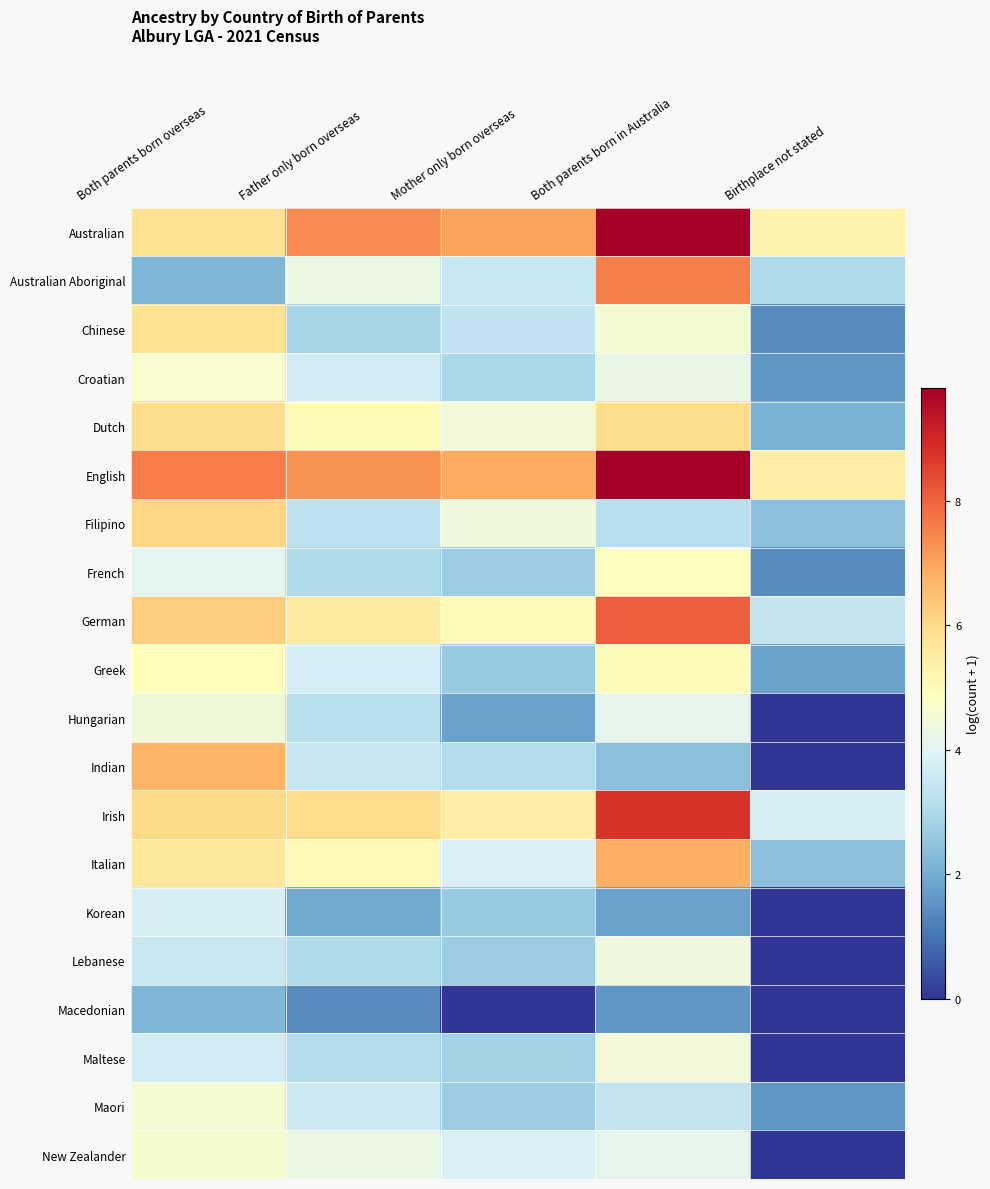

At how many categories does at least one series exceed 0?

5